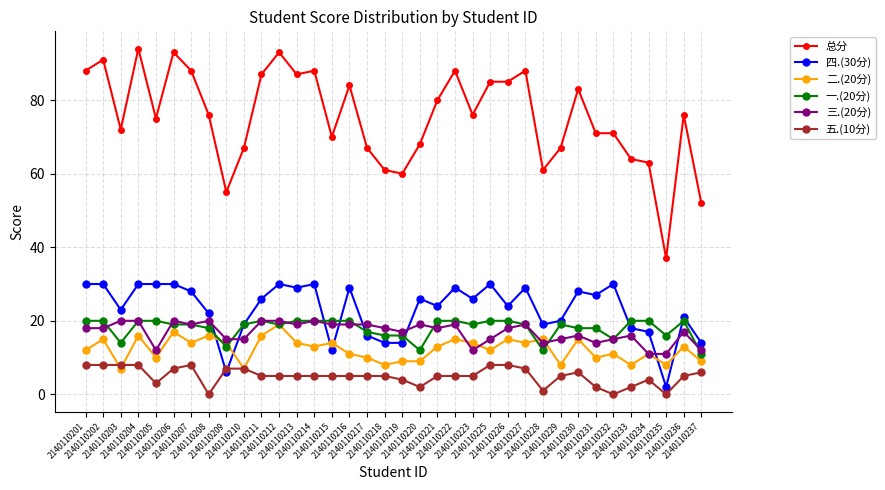

Reading left to right, extract all data points from this chart.

总分: 2140110201=88	2140110202=91	2140110203=72	2140110204=94	2140110205=75	2140110206=93	2140110207=88	2140110208=76	2140110209=55	2140110210=67	2140110211=87	2140110212=93	2140110213=87	2140110214=88	2140110215=70	2140110216=84	2140110217=67	2140110218=61	2140110219=60	2140110220=68	2140110221=80	2140110222=88	2140110223=76	2140110225=85	2140110226=85	2140110227=88	2140110228=61	2140110229=67	2140110230=83	2140110231=71	2140110232=71	2140110233=64	2140110234=63	2140110235=37	2140110236=76	2140110237=52
四.(30分): 2140110201=30	2140110202=30	2140110203=23	2140110204=30	2140110205=30	2140110206=30	2140110207=28	2140110208=22	2140110209=6	2140110210=19	2140110211=26	2140110212=30	2140110213=29	2140110214=30	2140110215=12	2140110216=29	2140110217=16	2140110218=14	2140110219=14	2140110220=26	2140110221=24	2140110222=29	2140110223=26	2140110225=30	2140110226=24	2140110227=29	2140110228=19	2140110229=20	2140110230=28	2140110231=27	2140110232=30	2140110233=18	2140110234=17	2140110235=2	2140110236=21	2140110237=14
二.(20分): 2140110201=12	2140110202=15	2140110203=7	2140110204=16	2140110205=10	2140110206=17	2140110207=14	2140110208=16	2140110209=14	2140110210=7	2140110211=16	2140110212=19	2140110213=14	2140110214=13	2140110215=14	2140110216=11	2140110217=10	2140110218=8	2140110219=9	2140110220=9	2140110221=13	2140110222=15	2140110223=14	2140110225=12	2140110226=15	2140110227=14	2140110228=15	2140110229=8	2140110230=15	2140110231=10	2140110232=11	2140110233=8	2140110234=11	2140110235=8	2140110236=13	2140110237=9
一.(20分): 2140110201=20	2140110202=20	2140110203=14	2140110204=20	2140110205=20	2140110206=19	2140110207=19	2140110208=18	2140110209=13	2140110210=19	2140110211=20	2140110212=19	2140110213=20	2140110214=20	2140110215=20	2140110216=20	2140110217=17	2140110218=16	2140110219=16	2140110220=12	2140110221=20	2140110222=20	2140110223=19	2140110225=20	2140110226=20	2140110227=19	2140110228=12	2140110229=19	2140110230=18	2140110231=18	2140110232=15	2140110233=20	2140110234=20	2140110235=16	2140110236=20	2140110237=11
三.(20分): 2140110201=18	2140110202=18	2140110203=20	2140110204=20	2140110205=12	2140110206=20	2140110207=19	2140110208=20	2140110209=15	2140110210=15	2140110211=20	2140110212=20	2140110213=19	2140110214=20	2140110215=19	2140110216=19	2140110217=19	2140110218=18	2140110219=17	2140110220=19	2140110221=18	2140110222=19	2140110223=12	2140110225=15	2140110226=18	2140110227=19	2140110228=14	2140110229=15	2140110230=16	2140110231=14	2140110232=15	2140110233=16	2140110234=11	2140110235=11	2140110236=17	2140110237=12
五.(10分): 2140110201=8	2140110202=8	2140110203=8	2140110204=8	2140110205=3	2140110206=7	2140110207=8	2140110208=0	2140110209=7	2140110210=7	2140110211=5	2140110212=5	2140110213=5	2140110214=5	2140110215=5	2140110216=5	2140110217=5	2140110218=5	2140110219=4	2140110220=2	2140110221=5	2140110222=5	2140110223=5	2140110225=8	2140110226=8	2140110227=7	2140110228=1	2140110229=5	2140110230=6	2140110231=2	2140110232=0	2140110233=2	2140110234=4	2140110235=0	2140110236=5	2140110237=6